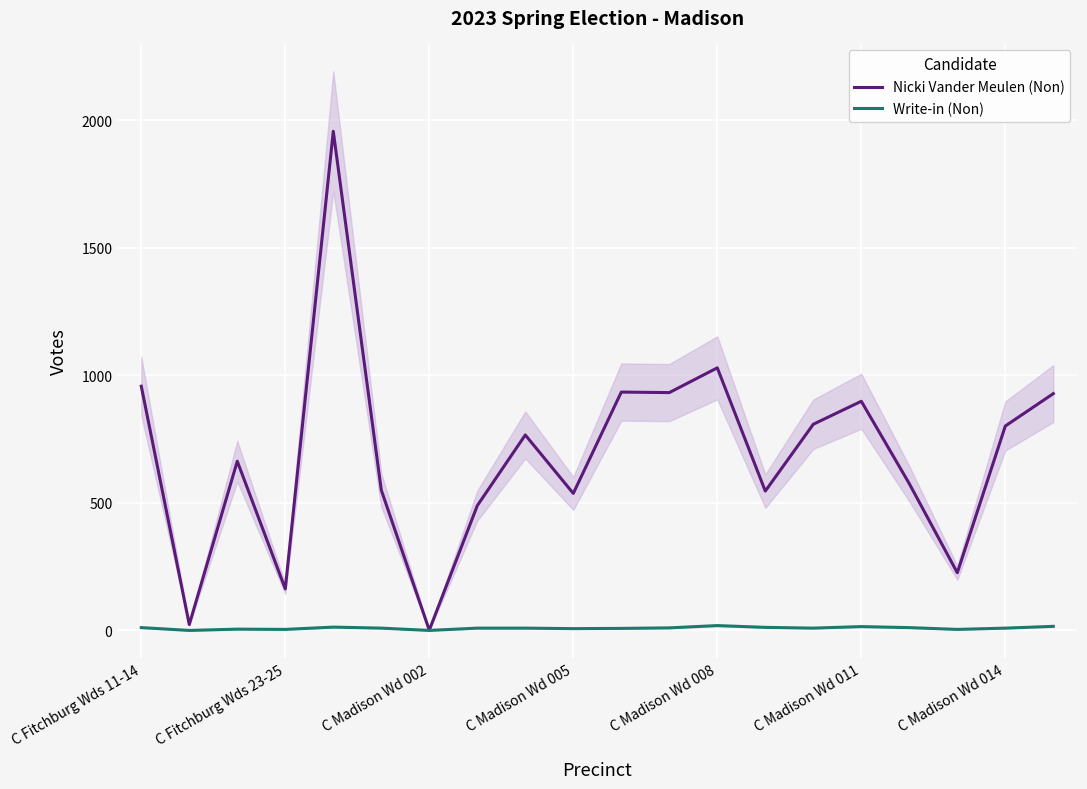

How many values in the Nicki Vander Meulen (Non) series exceed 766?

9